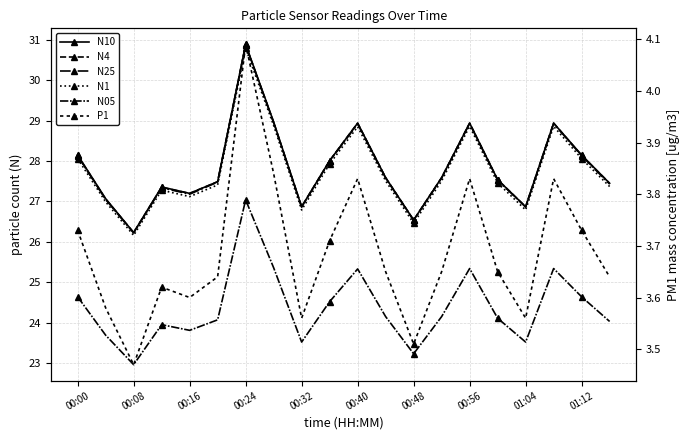

At which label does N25 first exceed 27?

00:00